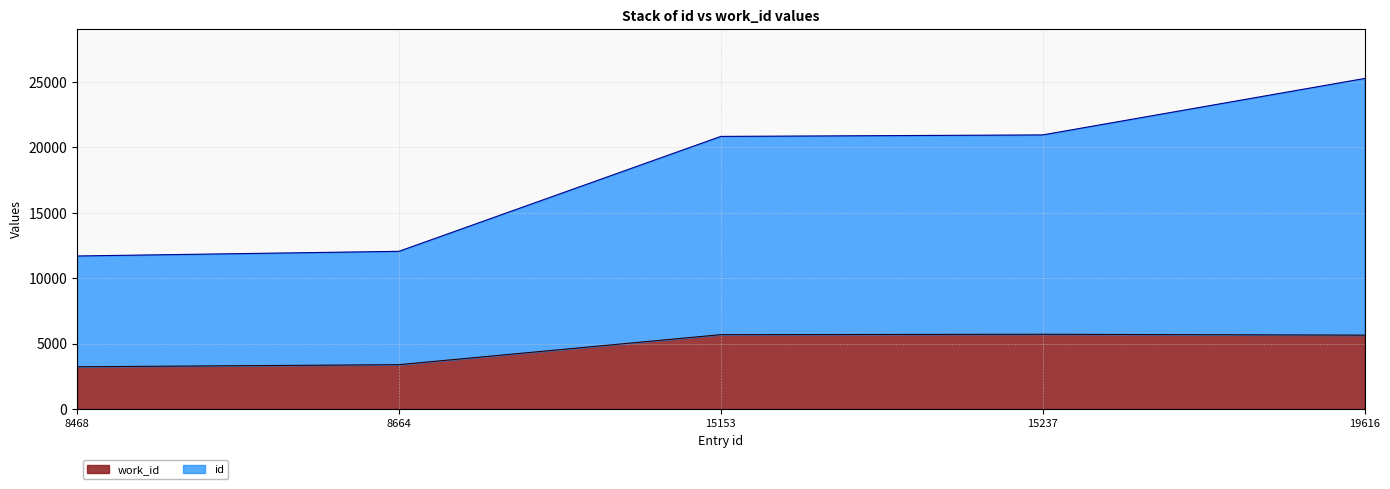

Does the chart have visible grid lines?

Yes